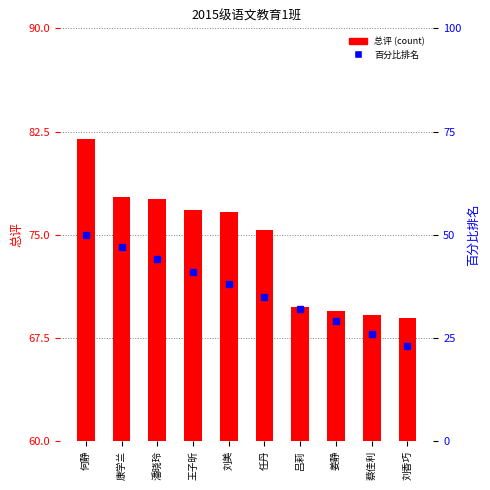

Rank the categories by 总评 (count) value from highest to lowest.

何静, 康学兰, 潘晓玲, 王子昕, 刘美, 任丹, 吕莉, 姜静, 蔡佳利, 刘香巧